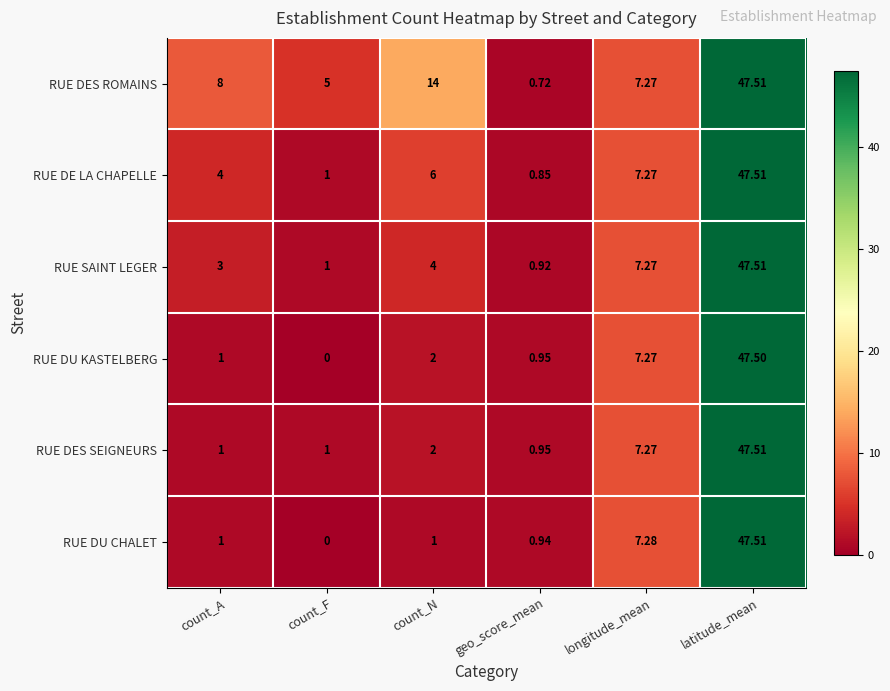

List the labels in order of RUE DES ROMAINS value, largest first.

latitude_mean, count_N, count_A, longitude_mean, count_F, geo_score_mean